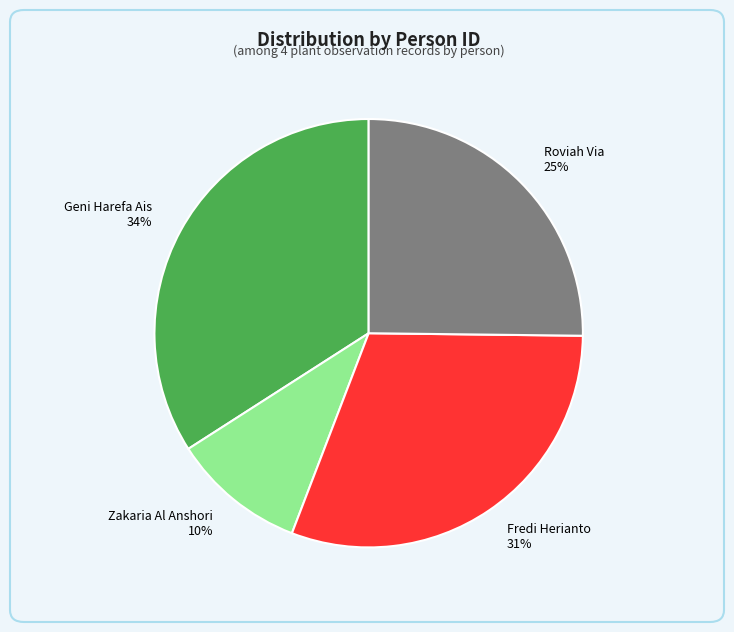

Is there any slice that represents more than half of the pie?

No